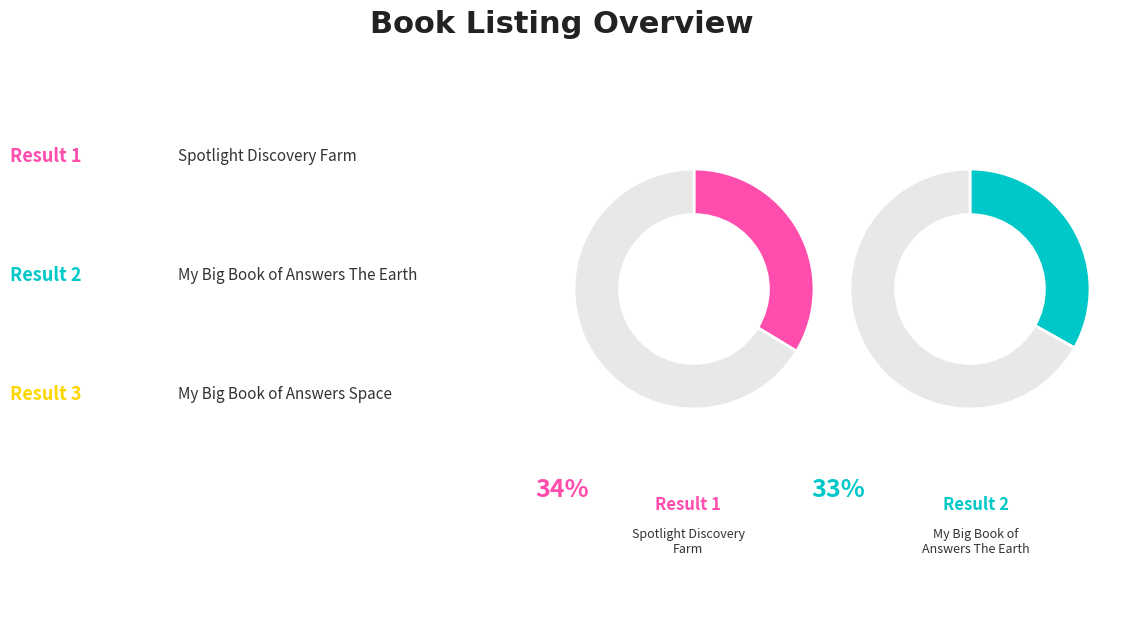

To the nearest percent, what portion does Spotlight Discovery Farm represent?

34%